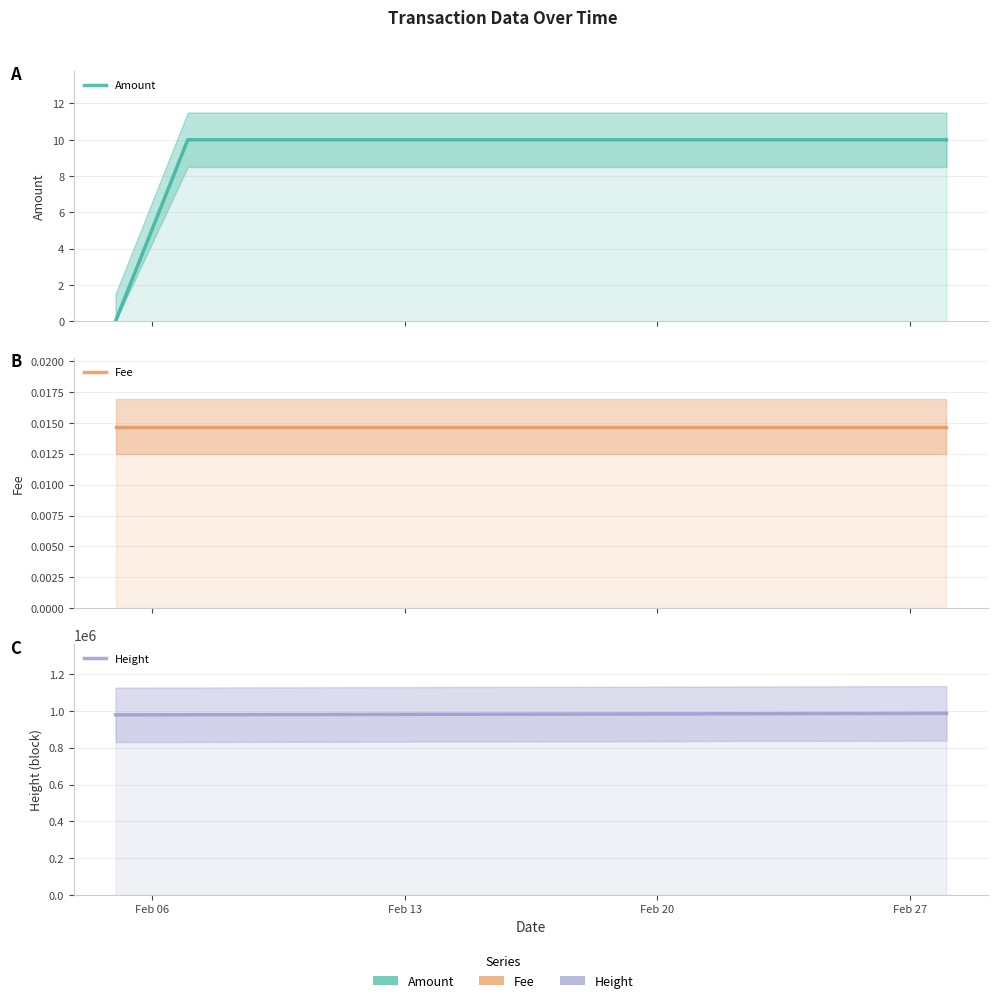

Which series has the largest range (max minus min)?

Height